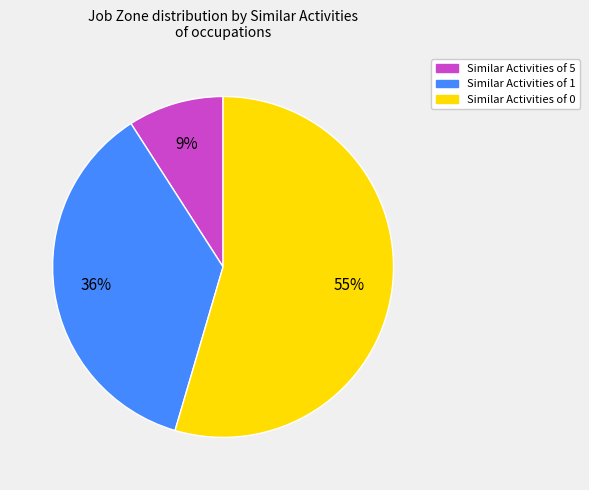

True or false: Similar Activities of 0 accounts for 55% of the total.

True